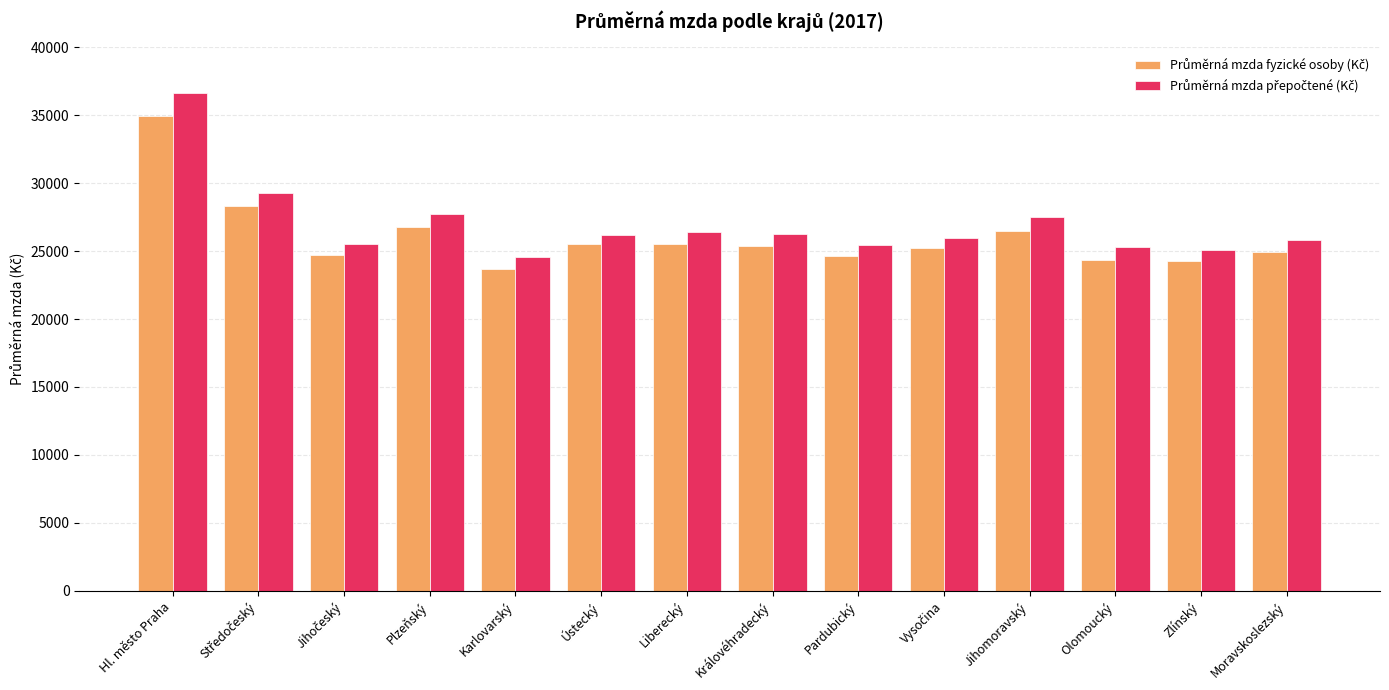

At which category is the sum across all series the highest?

Hl. město Praha